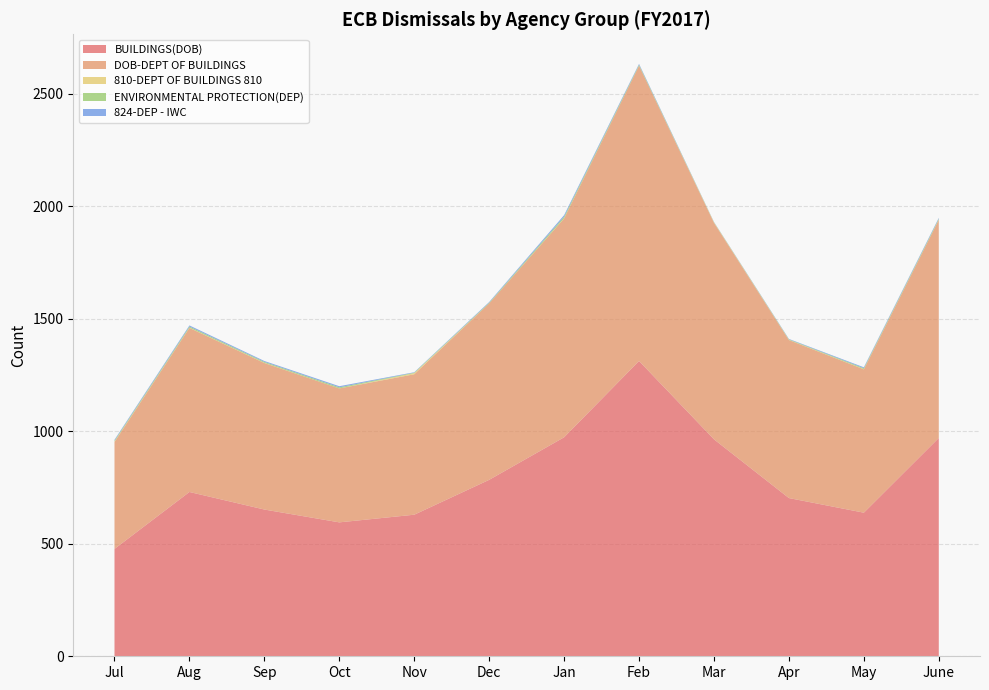

Reading left to right, list all the values displayed in this chart.

BUILDINGS(DOB): Jul=477	Aug=730	Sep=652	Oct=595	Nov=629	Dec=784	Jan=973	Feb=1312	Mar=964	Apr=703	May=638	June=970
DOB-DEPT OF BUILDINGS: Jul=475	Aug=729	Sep=651	Oct=595	Nov=624	Dec=784	Jan=972	Feb=1312	Mar=962	Apr=702	May=637	June=969
810-DEPT OF BUILDINGS 810: Jul=2	Aug=1	Sep=1	Oct=0	Nov=5	Dec=0	Jan=1	Feb=0	Mar=2	Apr=1	May=1	June=1
ENVIRONMENTAL PROTECTION(DEP): Jul=4	Aug=5	Sep=4	Oct=5	Nov=2	Dec=3	Jan=7	Feb=4	Mar=1	Apr=2	May=4	June=4
824-DEP - IWC: Jul=4	Aug=5	Sep=4	Oct=5	Nov=2	Dec=3	Jan=7	Feb=4	Mar=1	Apr=2	May=4	June=4